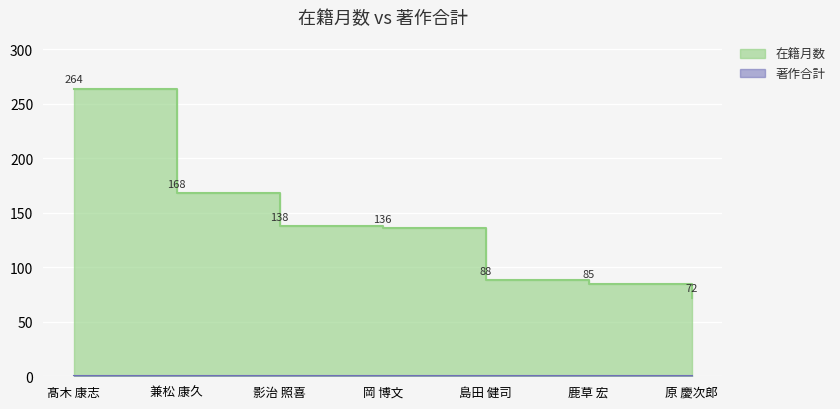

How many lines are shown in the chart?

2